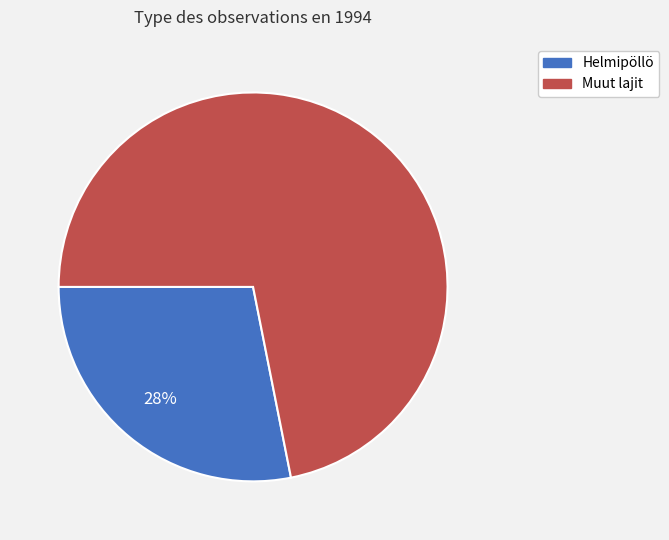

To the nearest percent, what is the average slice percentage?

50%